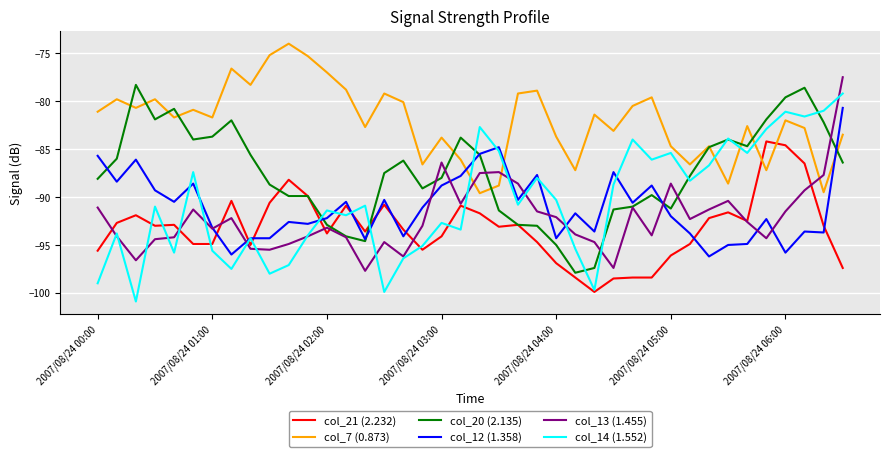

What is the greatest value displayed?

-74.0